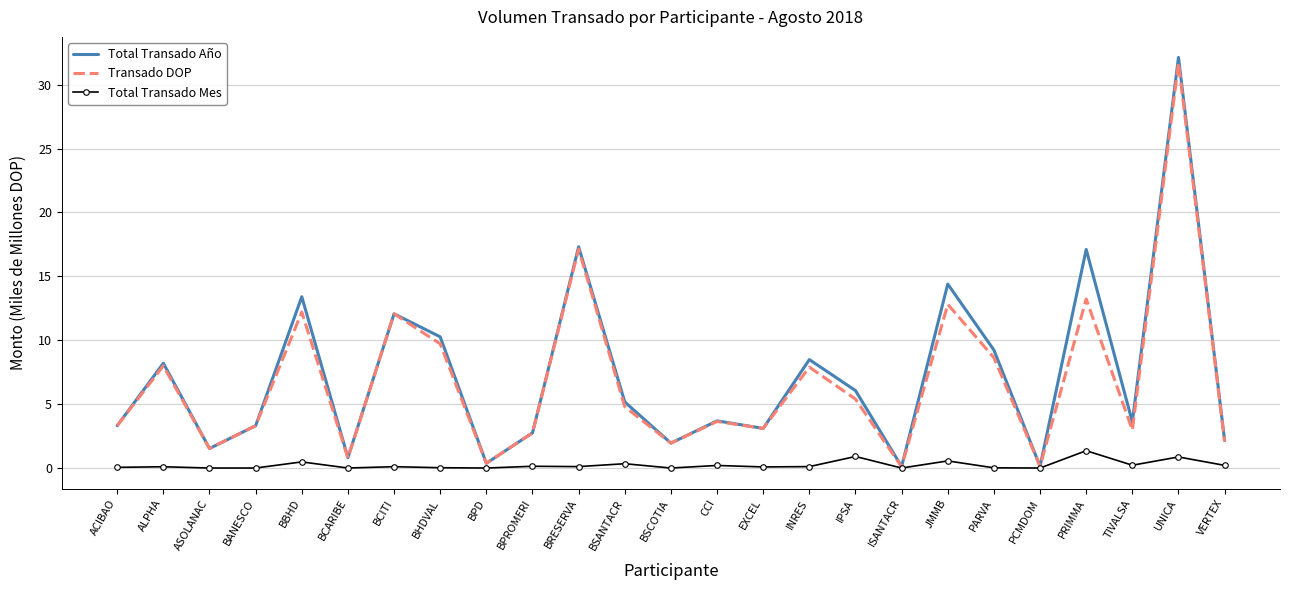

At which category does Transado DOP reach its first local valley?

ASOLANAC